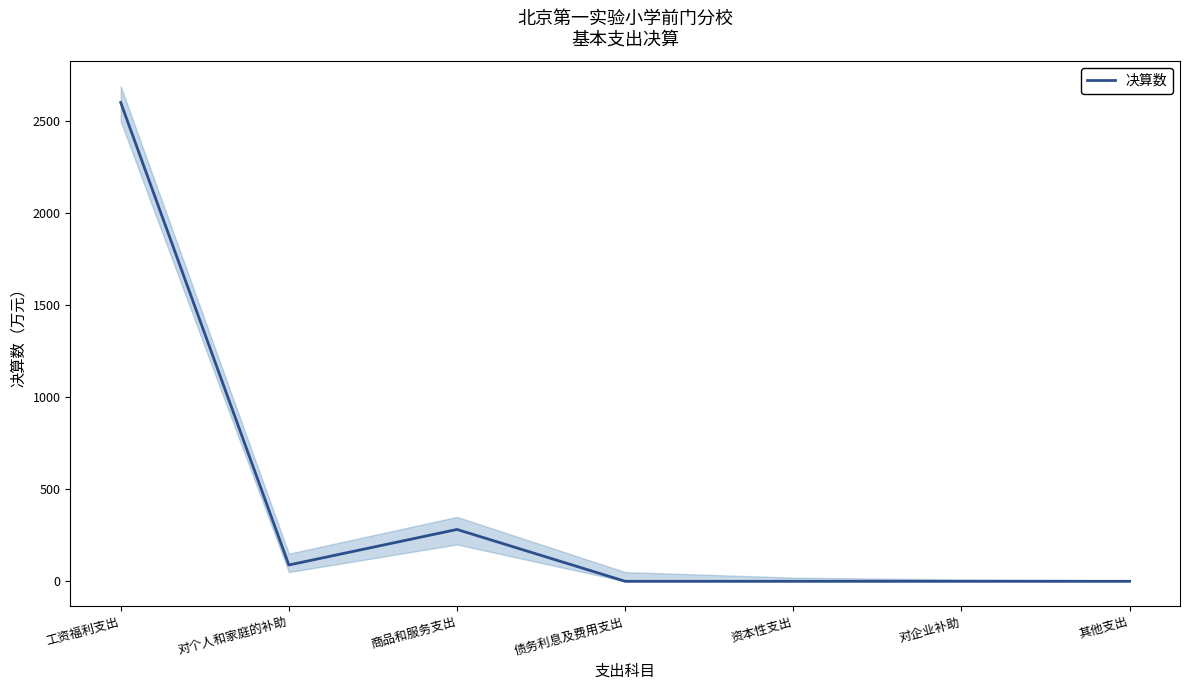

How many lines are shown in the chart?

1